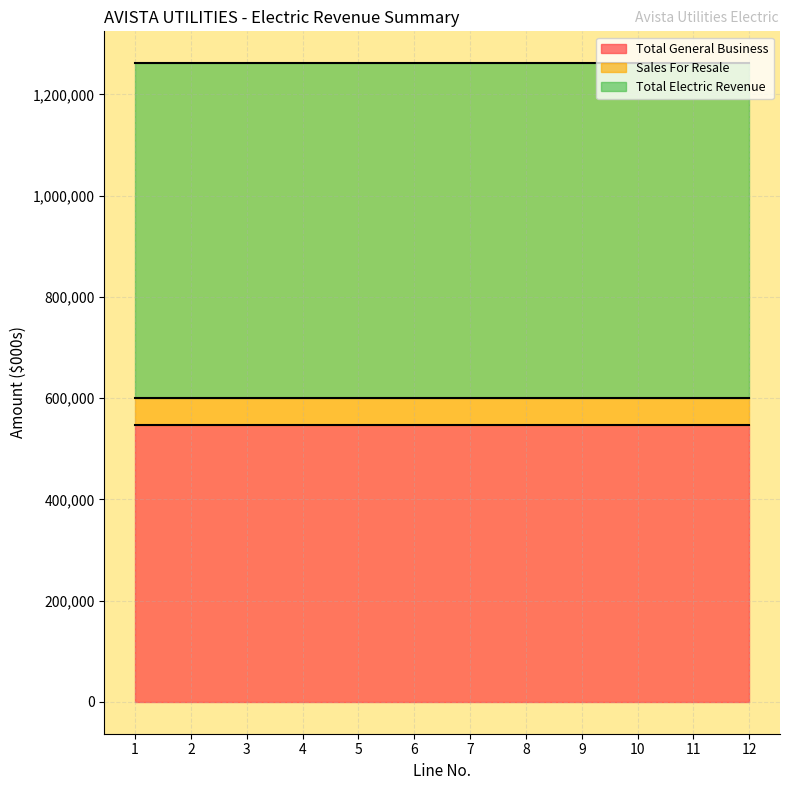

At 9, list the series in order from smallest to largest.

Sales For Resale, Total General Business, Total Electric Revenue